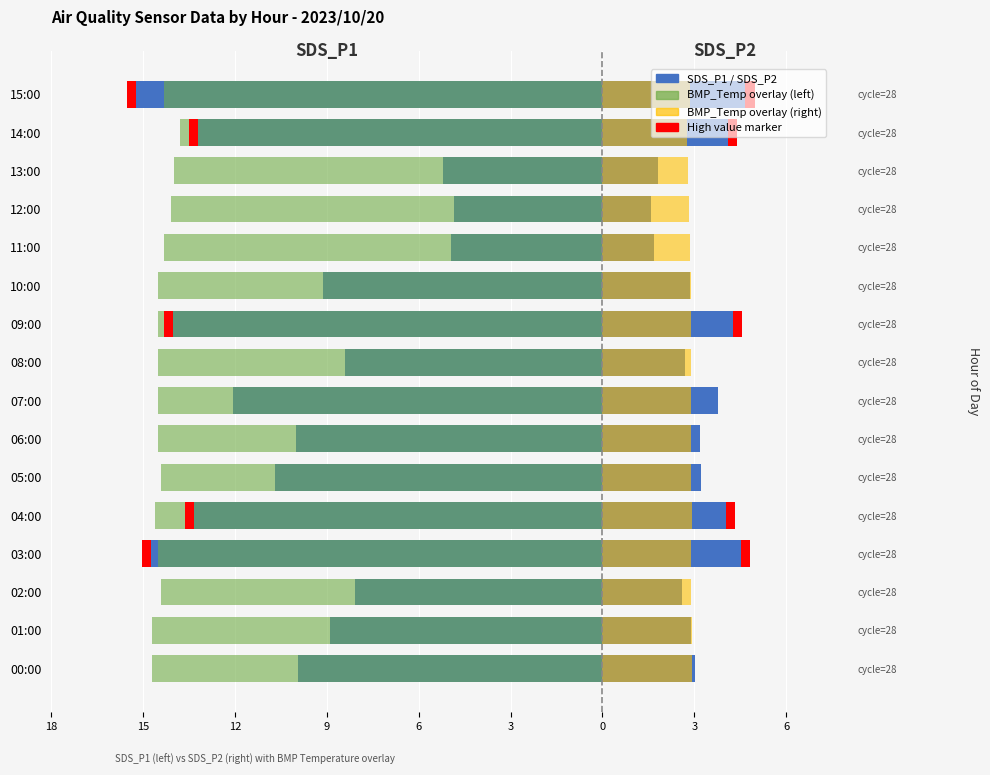

Between 04:00 and 06:00, which series saw the biggest shift?

SDS_P1